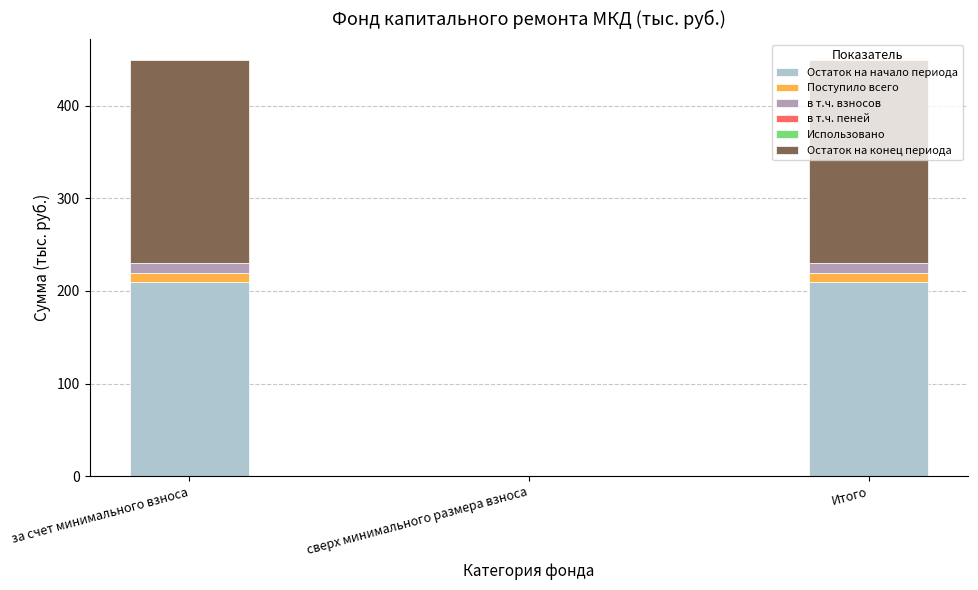

True or false: Остаток на начало периода has a value of 317.5 at за счет минимального взноса.

False